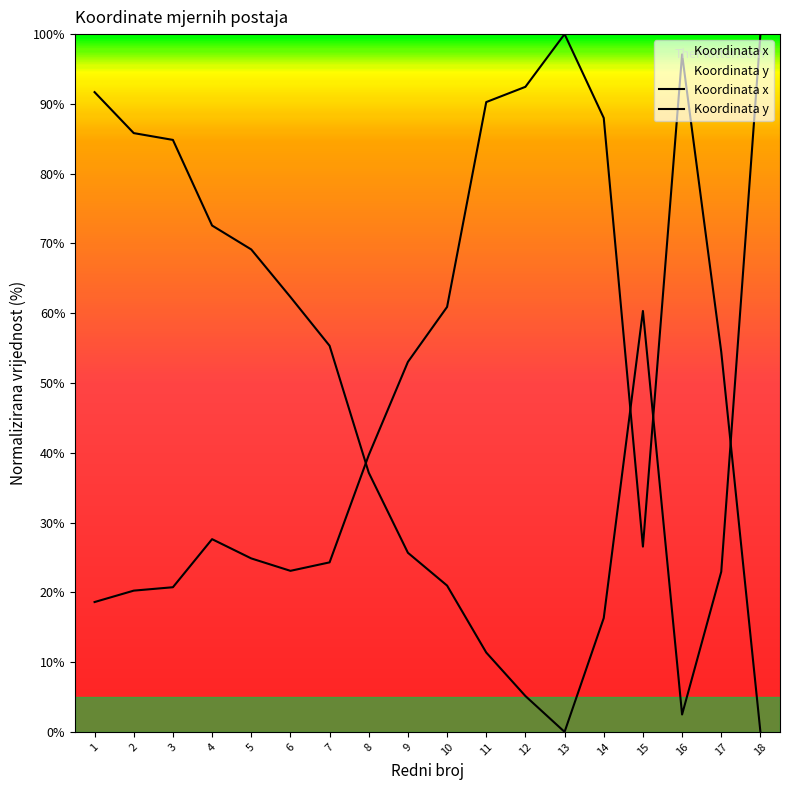

At 5, list the series in order from smallest to largest.

Koordinata y, Koordinata x